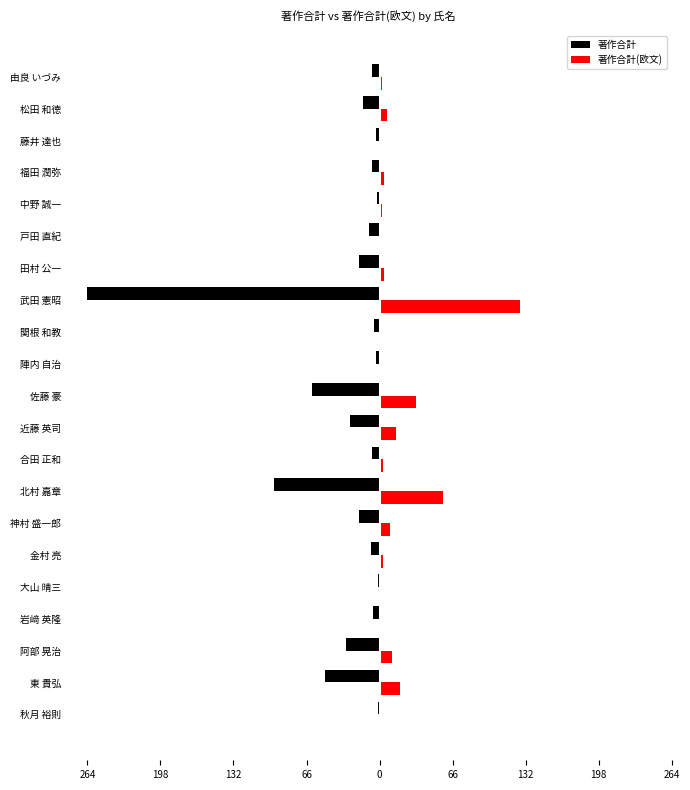

Reading right to left, extract all data points from this chart.

著作合計: -7	-15	-3	-7	-2	-10	-19	-264	-5	-3	-61	-27	-7	-95	-19	-8	-1	-6	-30	-49	-1
著作合計(欧文): 2	7	1	4	2	1	4	127	1	1	33	15	3	57	9	3	0	0	11	18	1